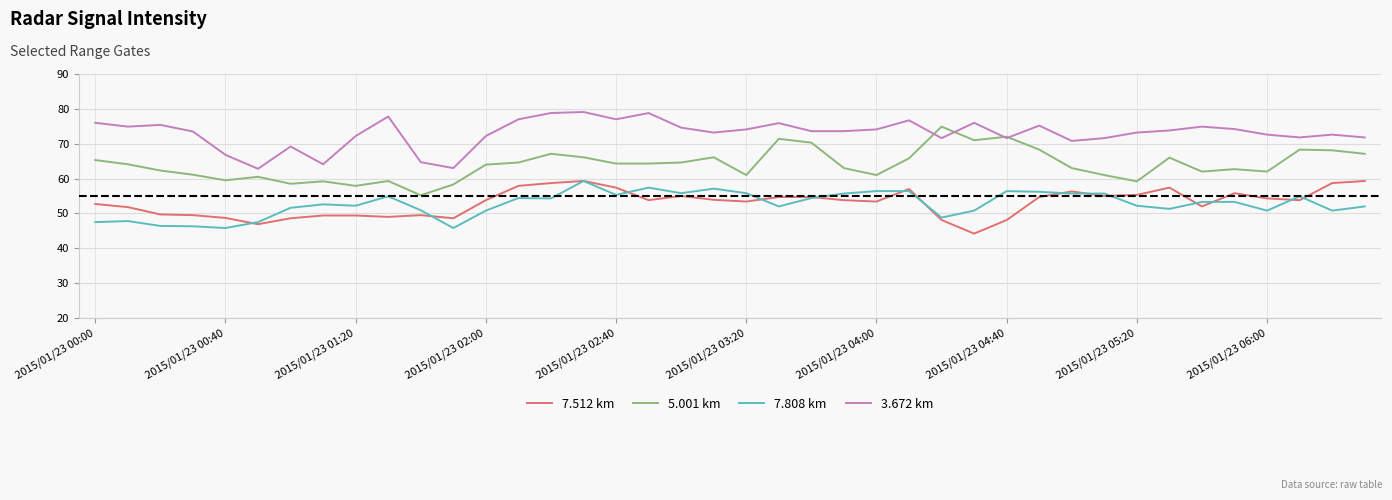

What is the lowest value of the 5.001 km series?

55.2